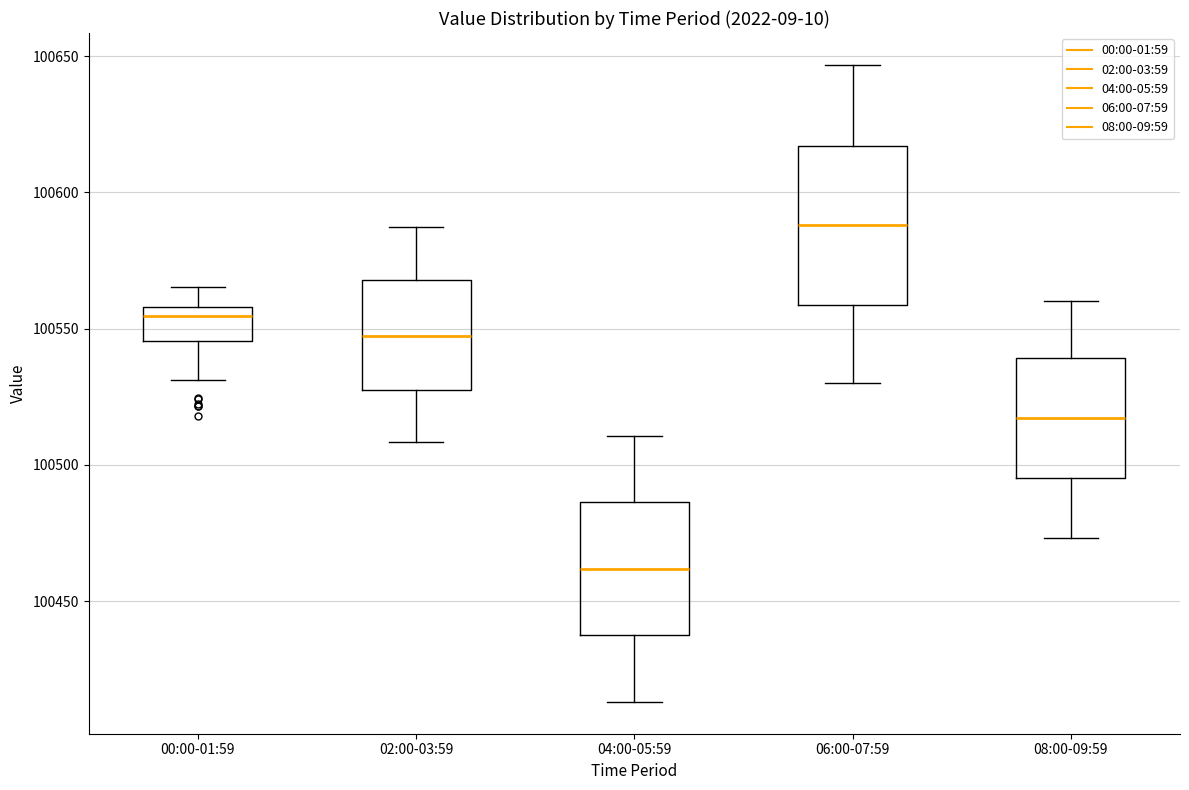

Which box has the lowest median line?

04:00-05:59